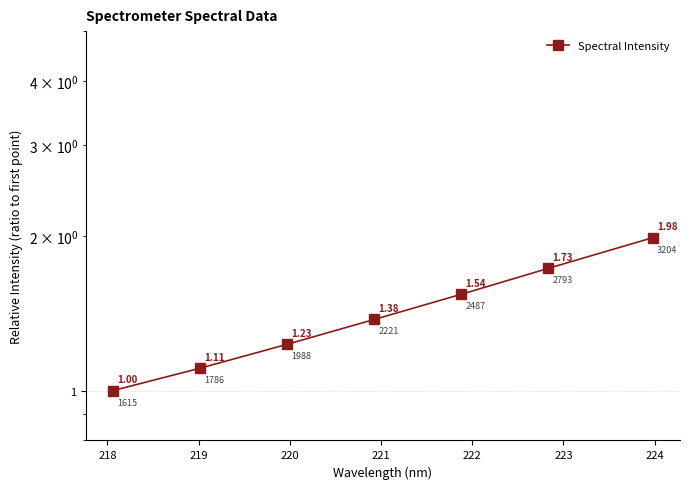

What is the average value?

1.4